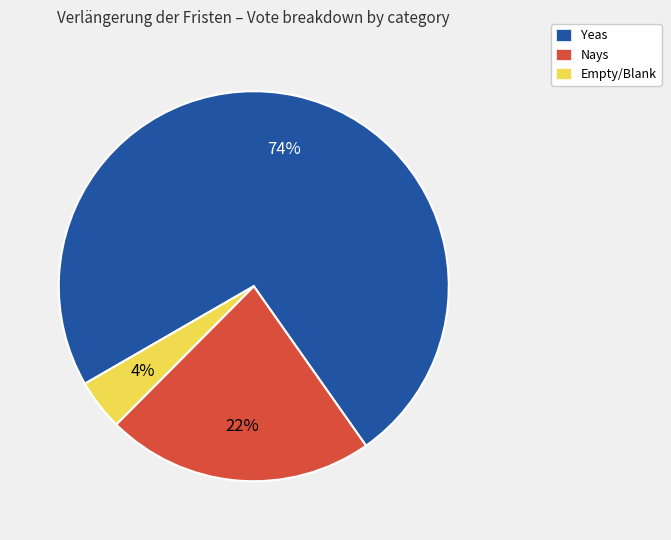

Rank the categories by value from lowest to highest.

Empty/Blank, Nays, Yeas